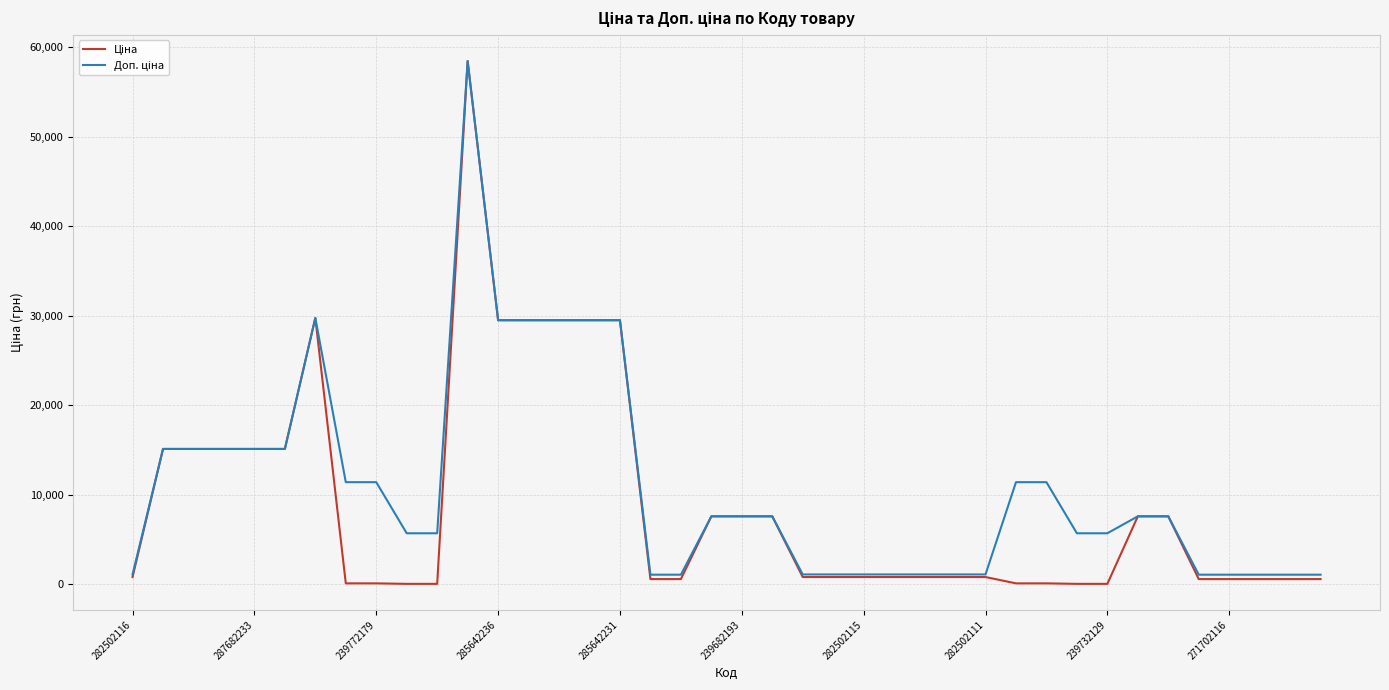

What is the label of the 21st point from the right?

19